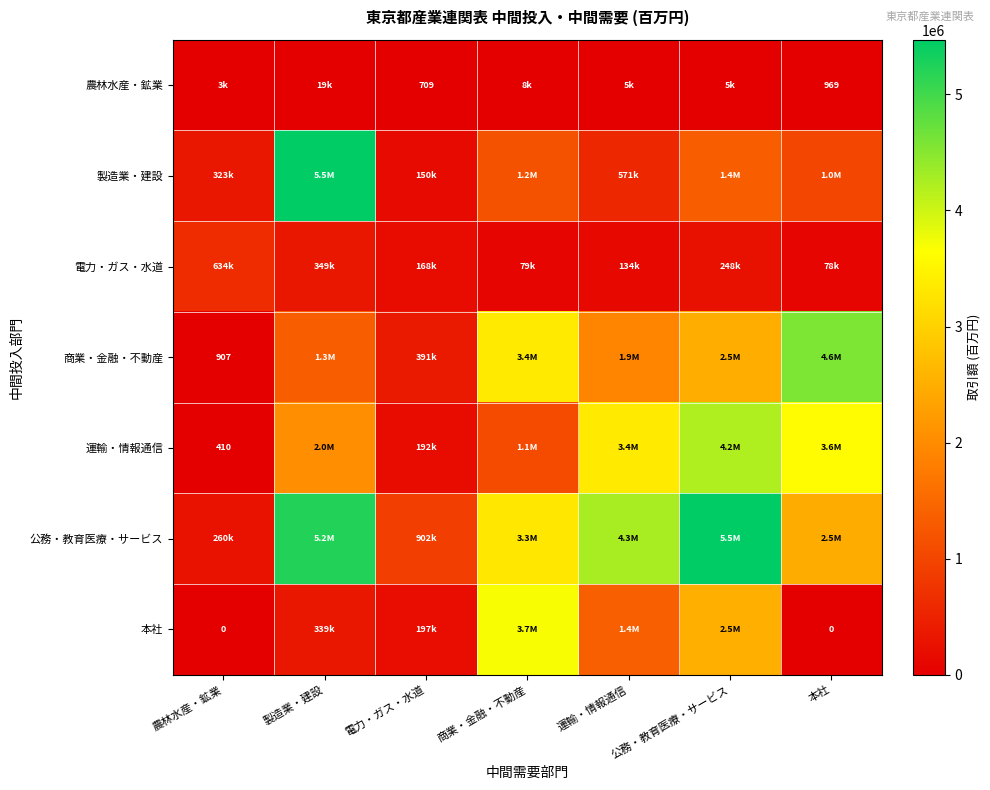

What is the difference between the 本社 values at 製造業・建設 and 農林水産・鉱業?

338668